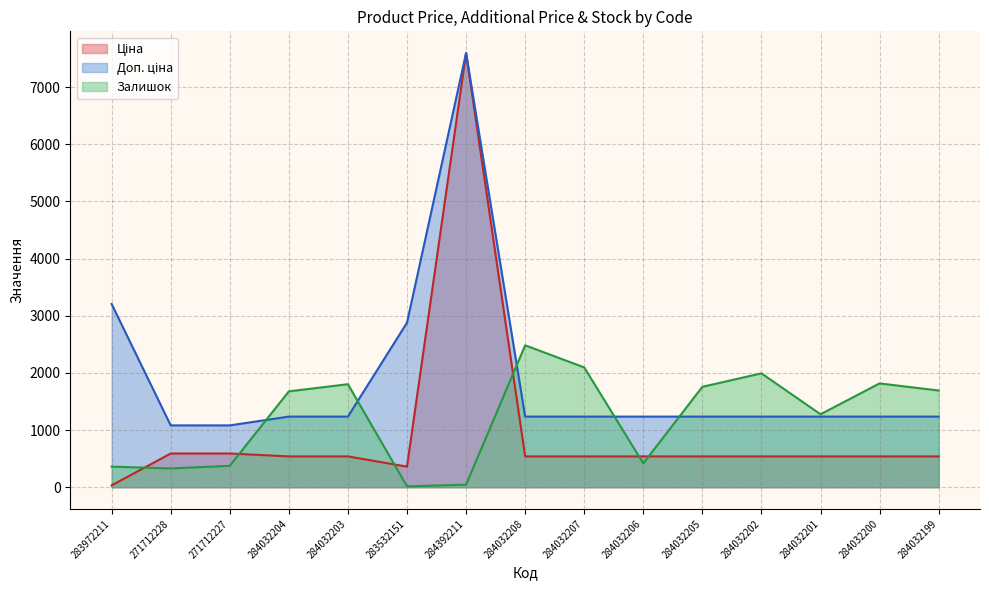

How many values in the Залишок series are below 1677?

7